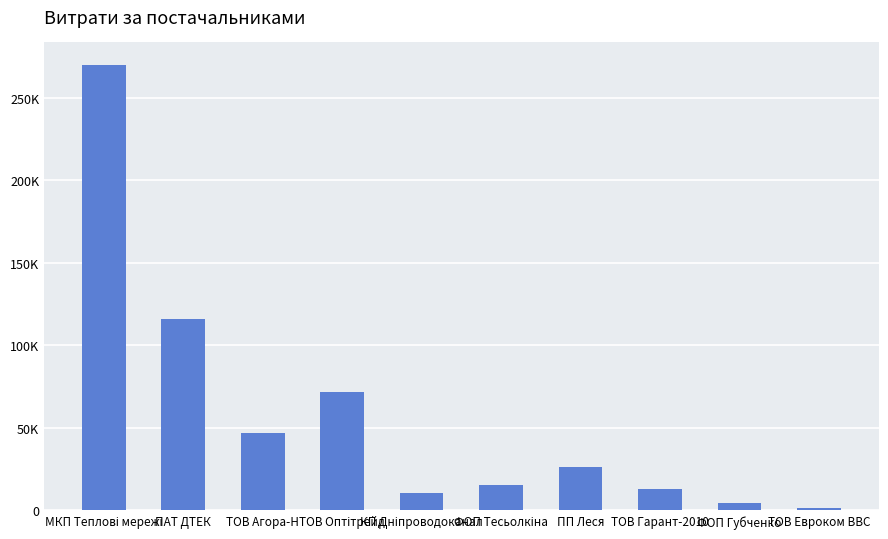

Reading left to right, list all the values displayed in this chart.

МКП Теплові мережі=269977.6	ПАТ ДТЕК=115652.4	ТОВ Агора-Н=46886.6	ТОВ Оптітрейд=71486.7	КП Дніпроводоканал=10369.5	ФОП Тесьолкіна=15361.0	ПП Леся=26443.7	ТОВ Гарант-2010=13089.9	ФОП Губченко=4289.1	ТОВ Евроком ВВС=1356.7